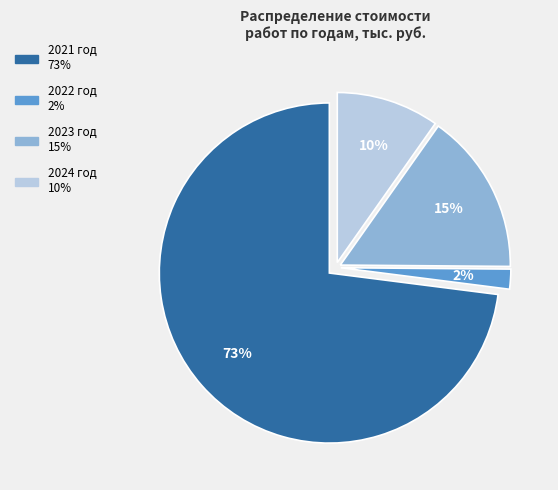

How many slices are in this pie chart?

4